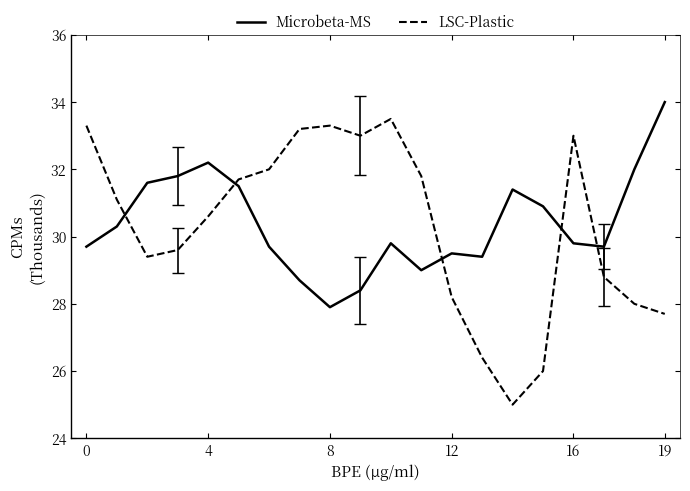

Which series has the largest range (max minus min)?

LSC-Plastic